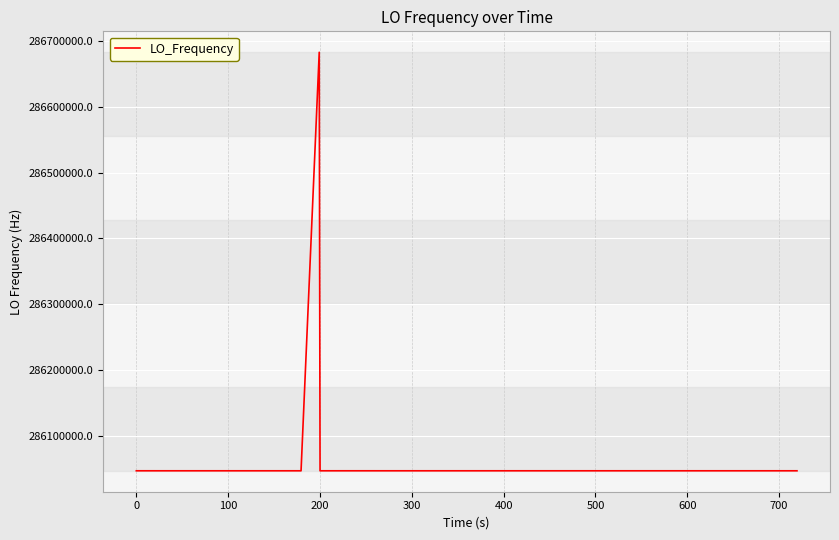

What is the difference between the maximum and minimum values?

635707.7